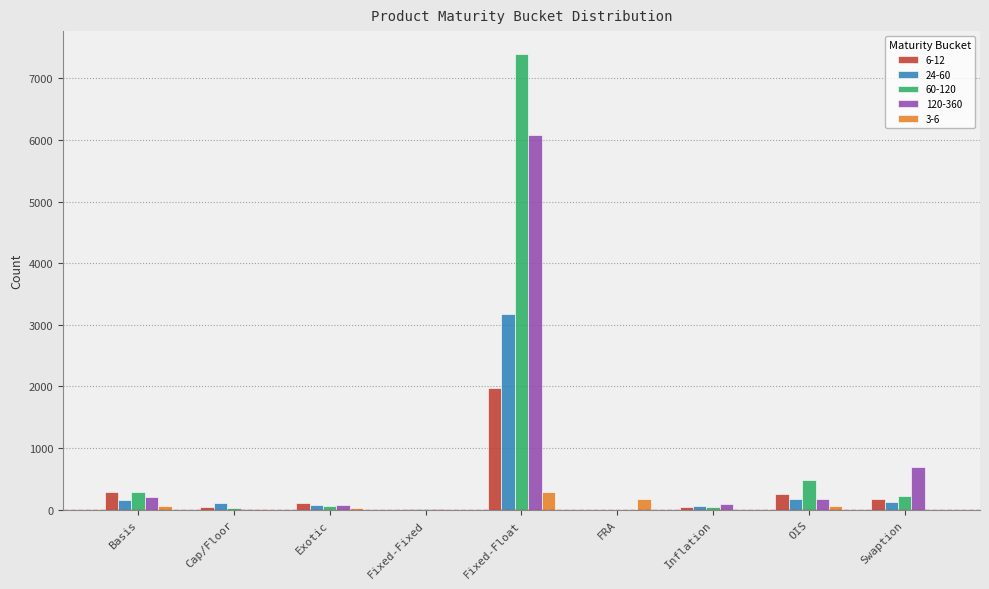

What is the greatest value displayed?

7397